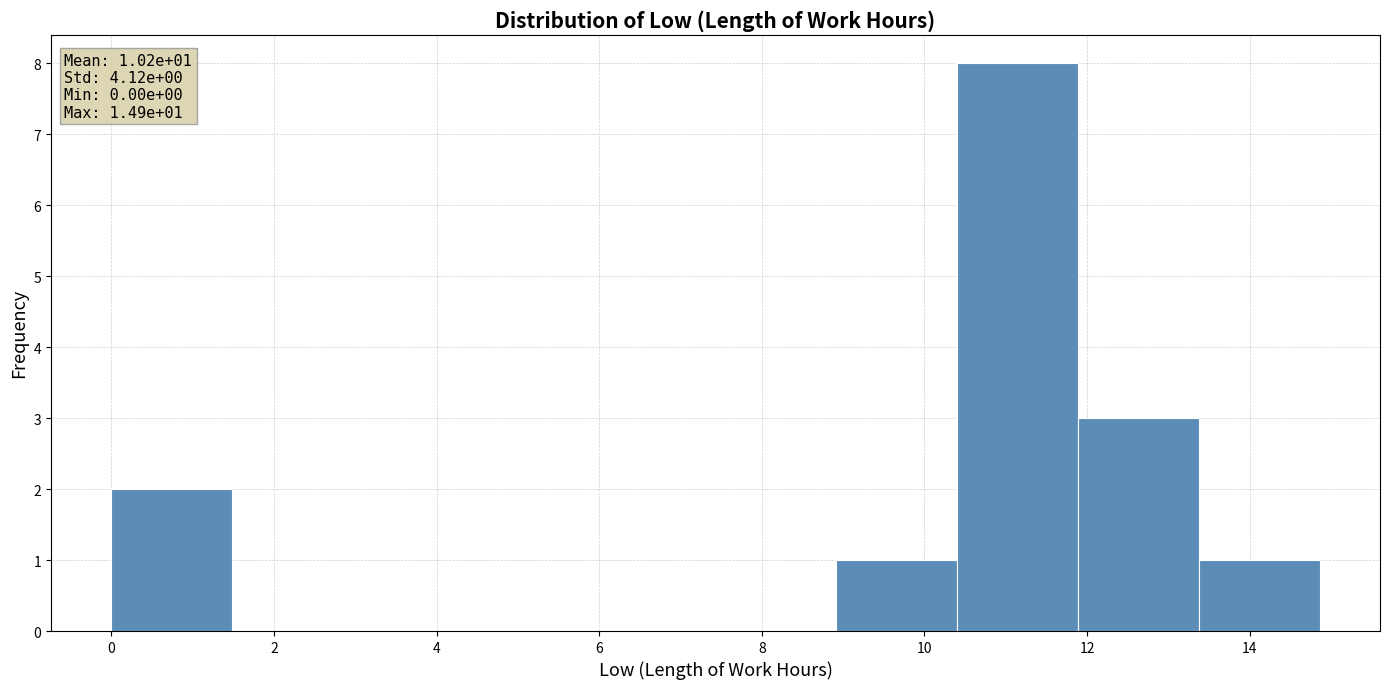

Over which range of the x-axis is the bar tallest?

10.4 to 11.8